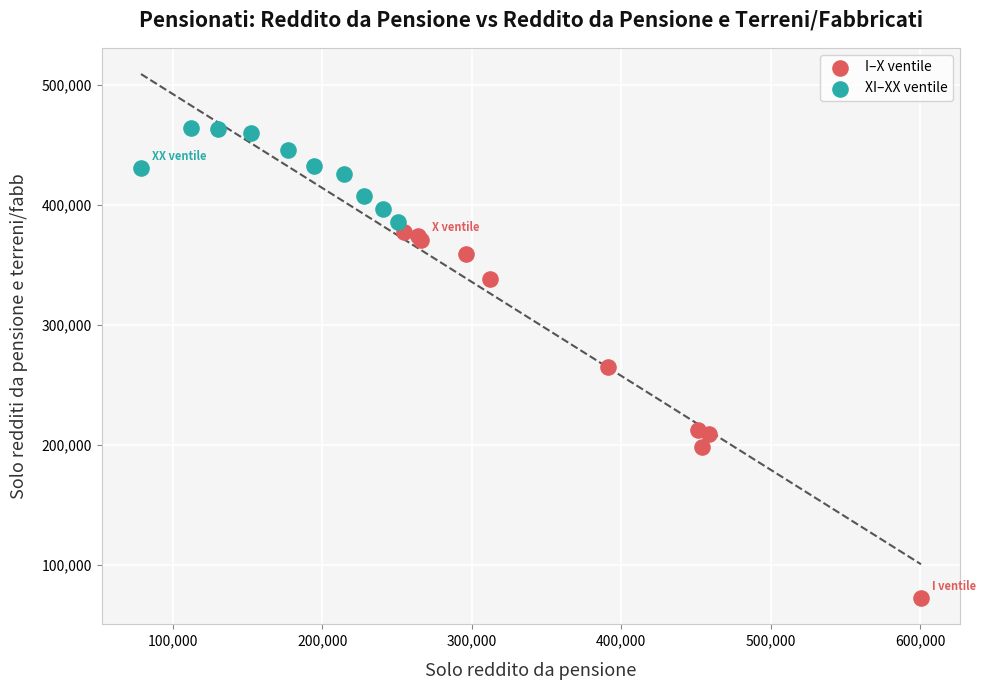

Which series contains the lowest Y value?

I–X ventile